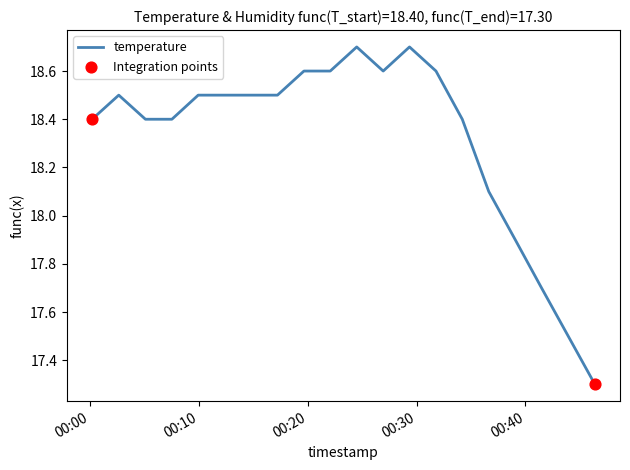

What is the difference between the maximum and minimum values?

1.4